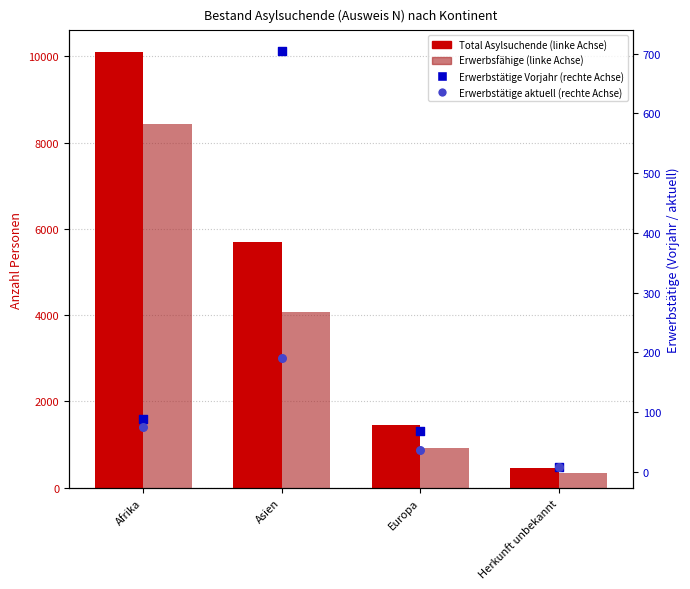

Which series has the largest Y range (max minus min)?

Total Asylsuchende